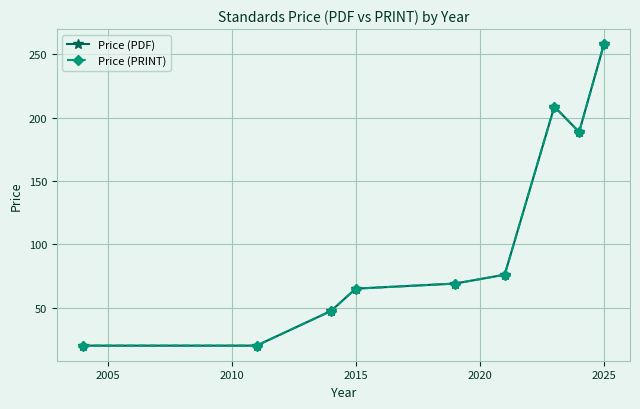

Reading right to left, transcribe all the data shown in this chart.

Price (PDF): 258.0	188.7	208.7	76.0	69.0	65.0	47.4	20.0	20.0
Price (PRINT): 258.0	188.7	208.7	76.0	69.0	65.0	47.4	20.0	20.0